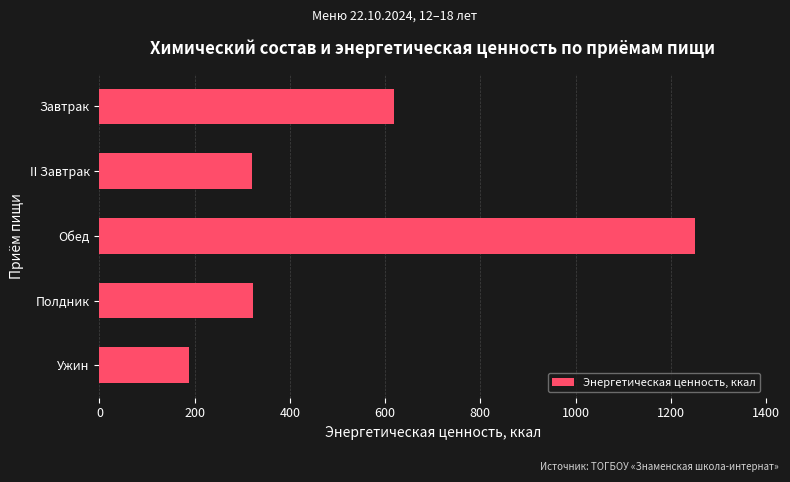

What is the change in value from Завтрак to Полдник?

-297